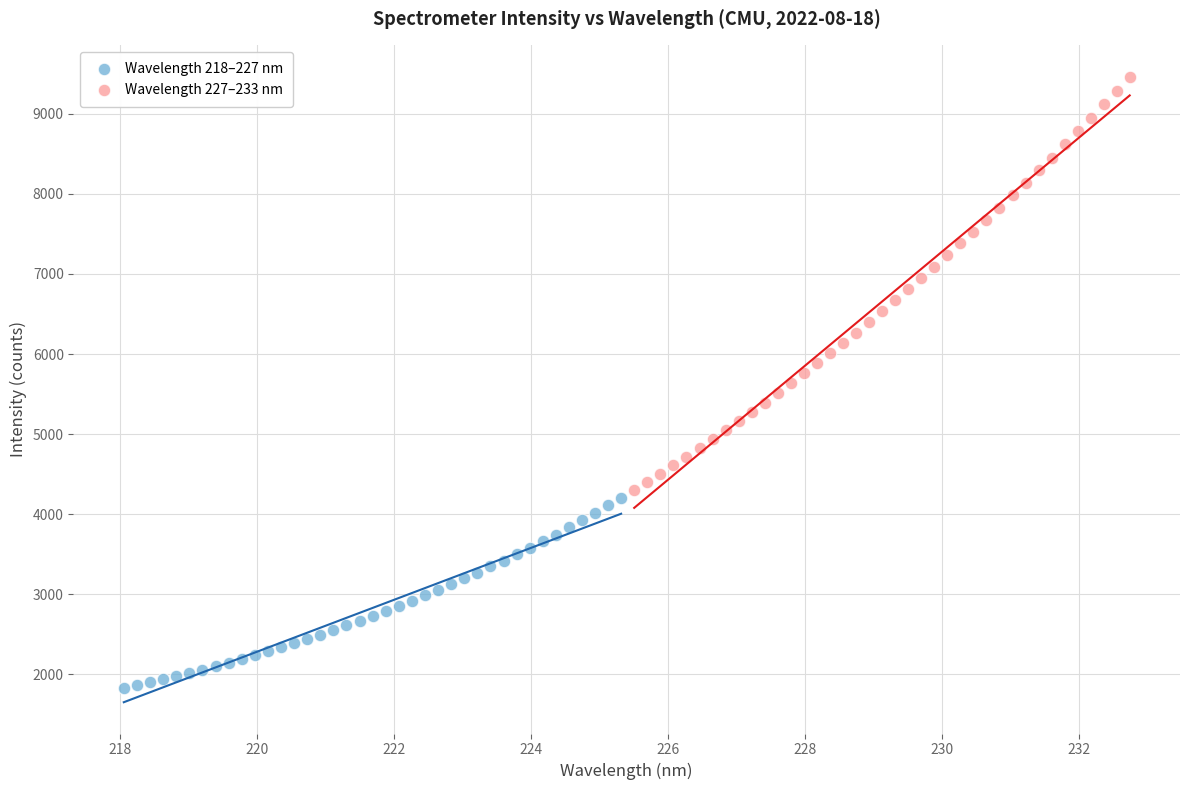

Which series contains the lowest Y value?

Wavelength 218–227 nm